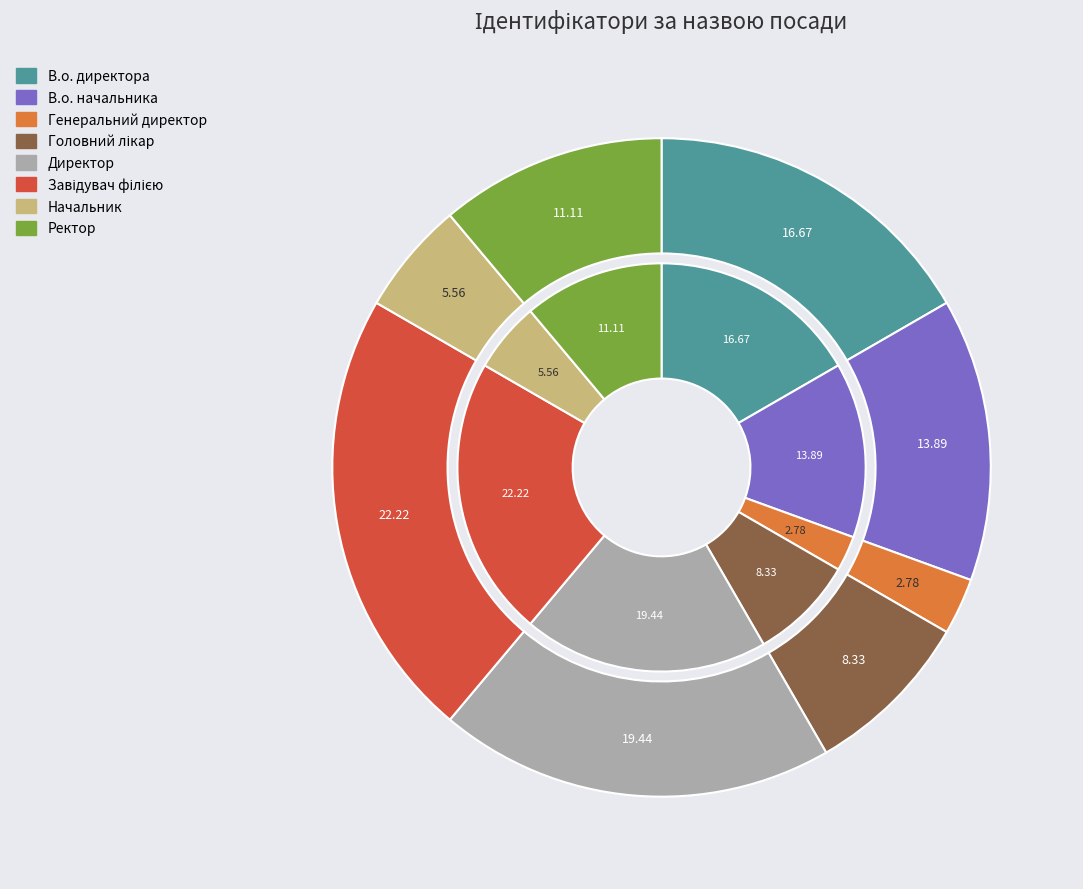

To the nearest percent, what is the combined percentage of Ректор and Головний лікар?

19%